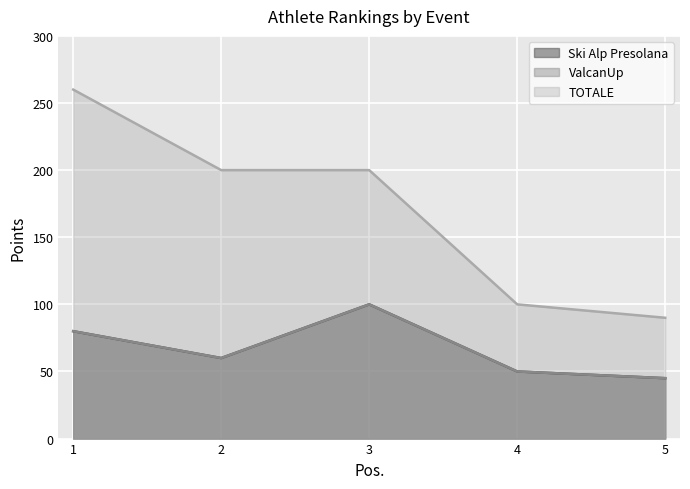

Is the value of Ski Alp Presolana at 3 greater than the value of TOTALE at 1?

No